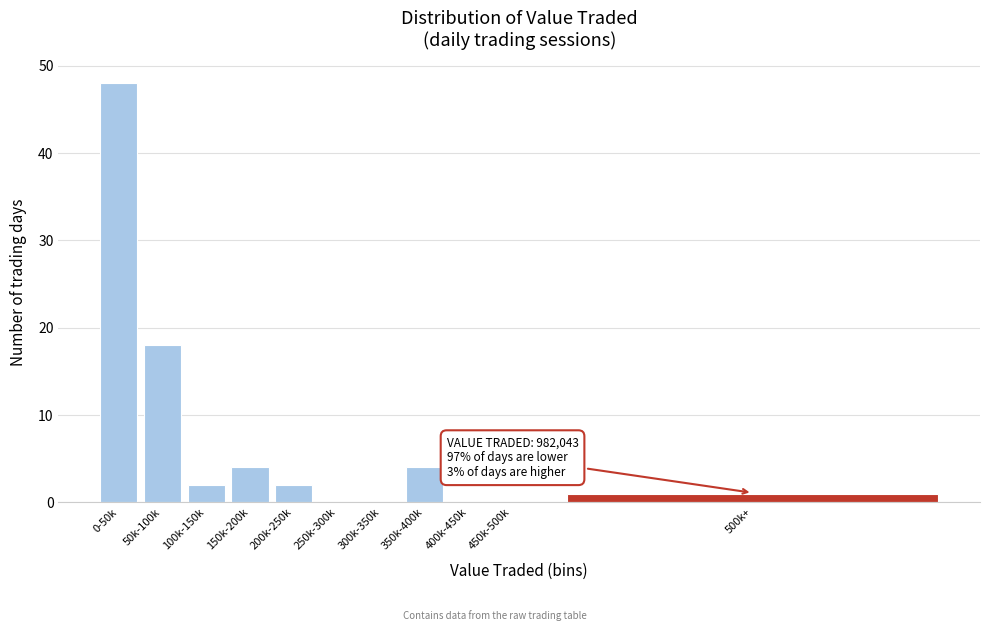

Reading right to left, transcribe all the data shown in this chart.

500k+=1	450k-500k=0	400k-450k=0	350k-400k=4	300k-350k=0	250k-300k=0	200k-250k=2	150k-200k=4	100k-150k=2	50k-100k=18	0-50k=48